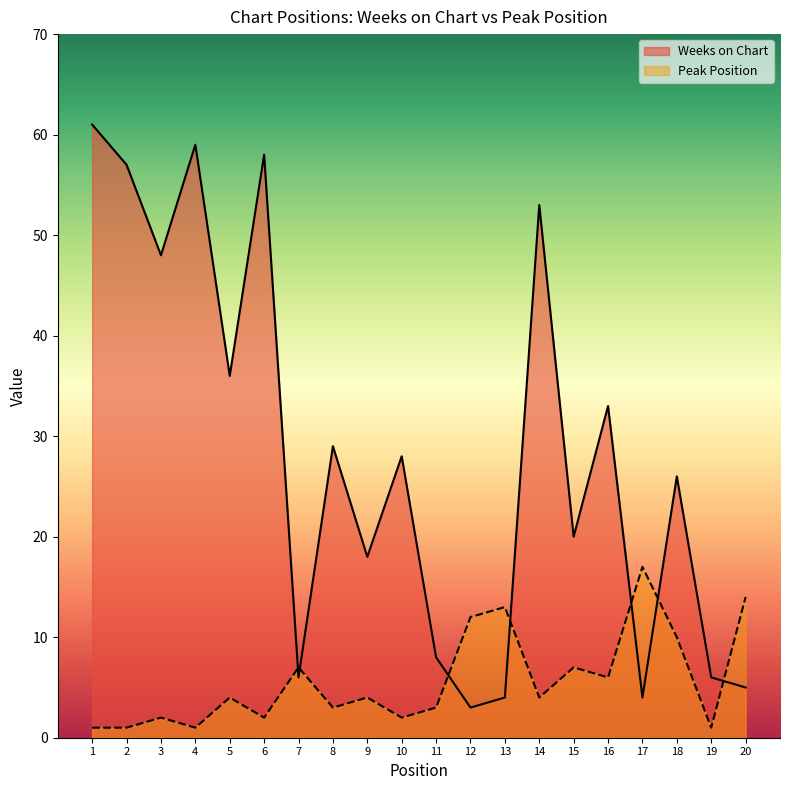

How many distinct data groups are displayed?

2